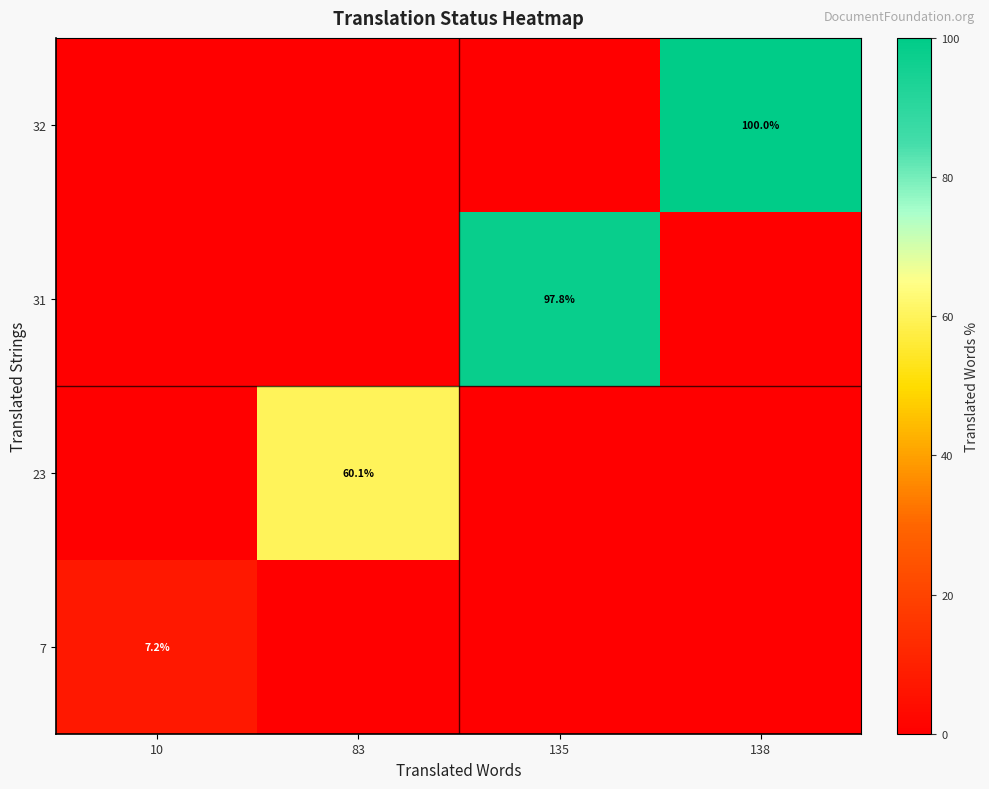

What is the maximum value for 7?

7.2